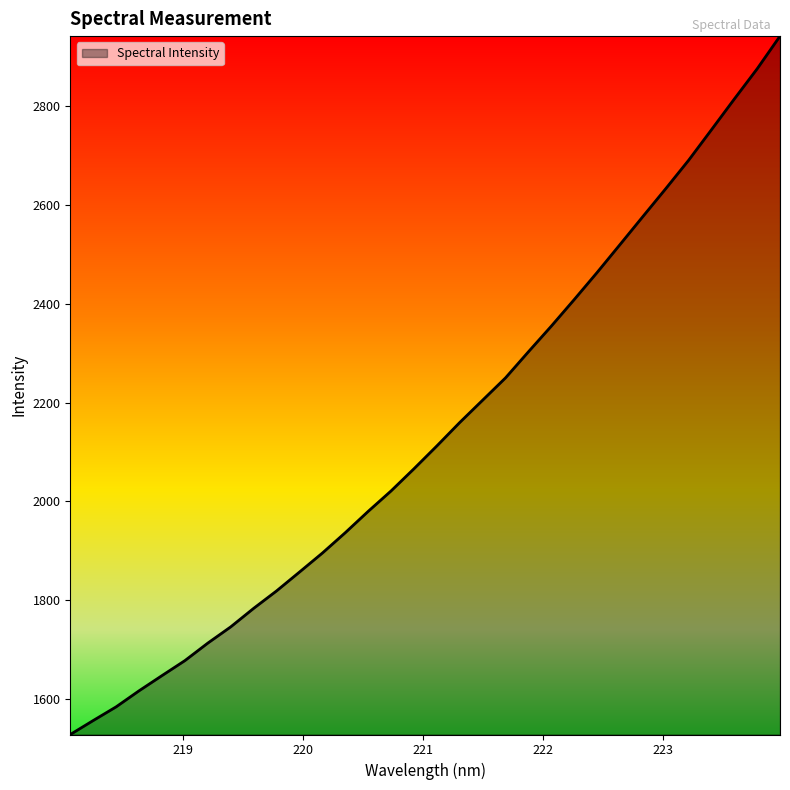

What is the smallest value displayed?

1527.9